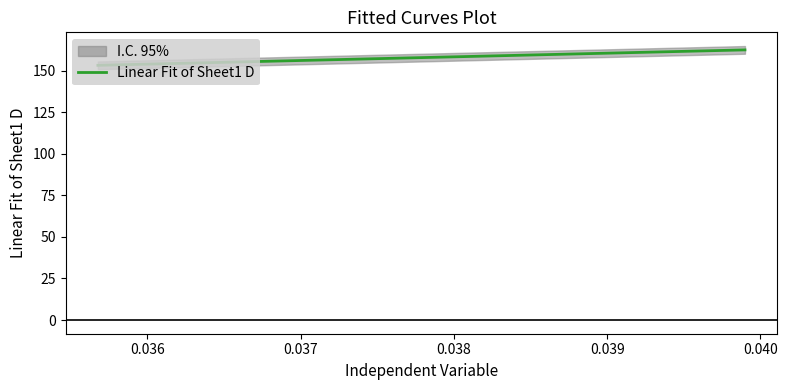

What is the lowest value of the Linear Fit of Sheet1 D series?

153.3